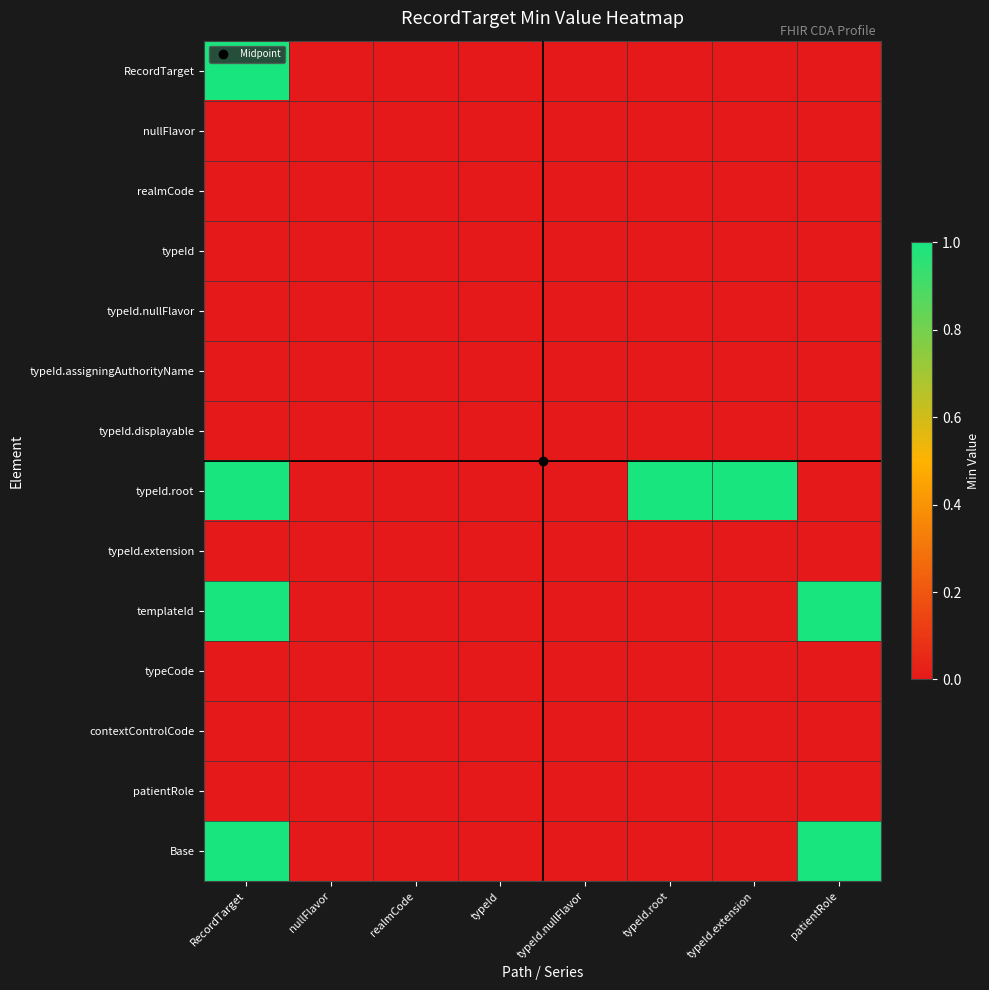

Reading left to right, what are all the values shown in this chart?

RecordTarget: RecordTarget=1	nullFlavor=0	realmCode=0	typeId=0	typeId.nullFlavor=0	typeId.root=0	typeId.extension=0	patientRole=0
nullFlavor: RecordTarget=0	nullFlavor=0	realmCode=0	typeId=0	typeId.nullFlavor=0	typeId.root=0	typeId.extension=0	patientRole=0
realmCode: RecordTarget=0	nullFlavor=0	realmCode=0	typeId=0	typeId.nullFlavor=0	typeId.root=0	typeId.extension=0	patientRole=0
typeId: RecordTarget=0	nullFlavor=0	realmCode=0	typeId=0	typeId.nullFlavor=0	typeId.root=0	typeId.extension=0	patientRole=0
typeId.nullFlavor: RecordTarget=0	nullFlavor=0	realmCode=0	typeId=0	typeId.nullFlavor=0	typeId.root=0	typeId.extension=0	patientRole=0
typeId.assigningAuthorityName: RecordTarget=0	nullFlavor=0	realmCode=0	typeId=0	typeId.nullFlavor=0	typeId.root=0	typeId.extension=0	patientRole=0
typeId.displayable: RecordTarget=0	nullFlavor=0	realmCode=0	typeId=0	typeId.nullFlavor=0	typeId.root=0	typeId.extension=0	patientRole=0
typeId.root: RecordTarget=1	nullFlavor=0	realmCode=0	typeId=0	typeId.nullFlavor=0	typeId.root=1	typeId.extension=1	patientRole=0
typeId.extension: RecordTarget=0	nullFlavor=0	realmCode=0	typeId=0	typeId.nullFlavor=0	typeId.root=0	typeId.extension=0	patientRole=0
templateId: RecordTarget=1	nullFlavor=0	realmCode=0	typeId=0	typeId.nullFlavor=0	typeId.root=0	typeId.extension=0	patientRole=1
typeCode: RecordTarget=0	nullFlavor=0	realmCode=0	typeId=0	typeId.nullFlavor=0	typeId.root=0	typeId.extension=0	patientRole=0
contextControlCode: RecordTarget=0	nullFlavor=0	realmCode=0	typeId=0	typeId.nullFlavor=0	typeId.root=0	typeId.extension=0	patientRole=0
patientRole: RecordTarget=0	nullFlavor=0	realmCode=0	typeId=0	typeId.nullFlavor=0	typeId.root=0	typeId.extension=0	patientRole=0
Base: RecordTarget=1	nullFlavor=0	realmCode=0	typeId=0	typeId.nullFlavor=0	typeId.root=0	typeId.extension=0	patientRole=1